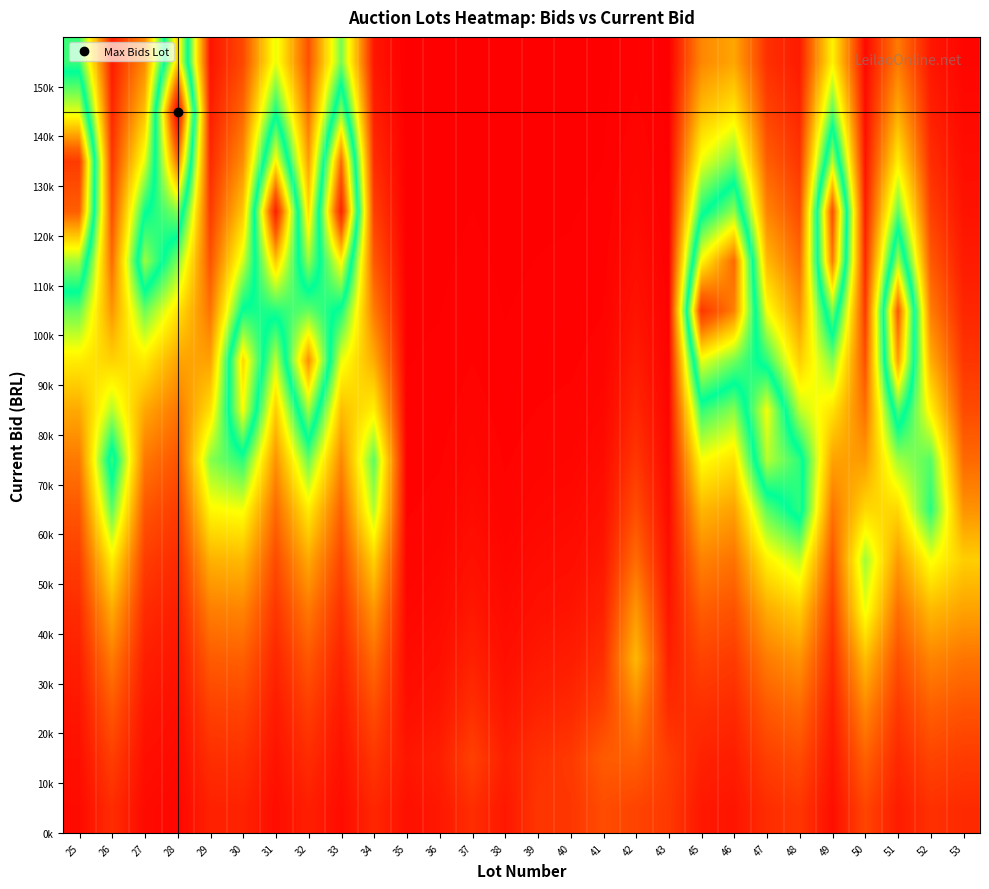

What is the spread (max minus min) of values at 34?

0.4